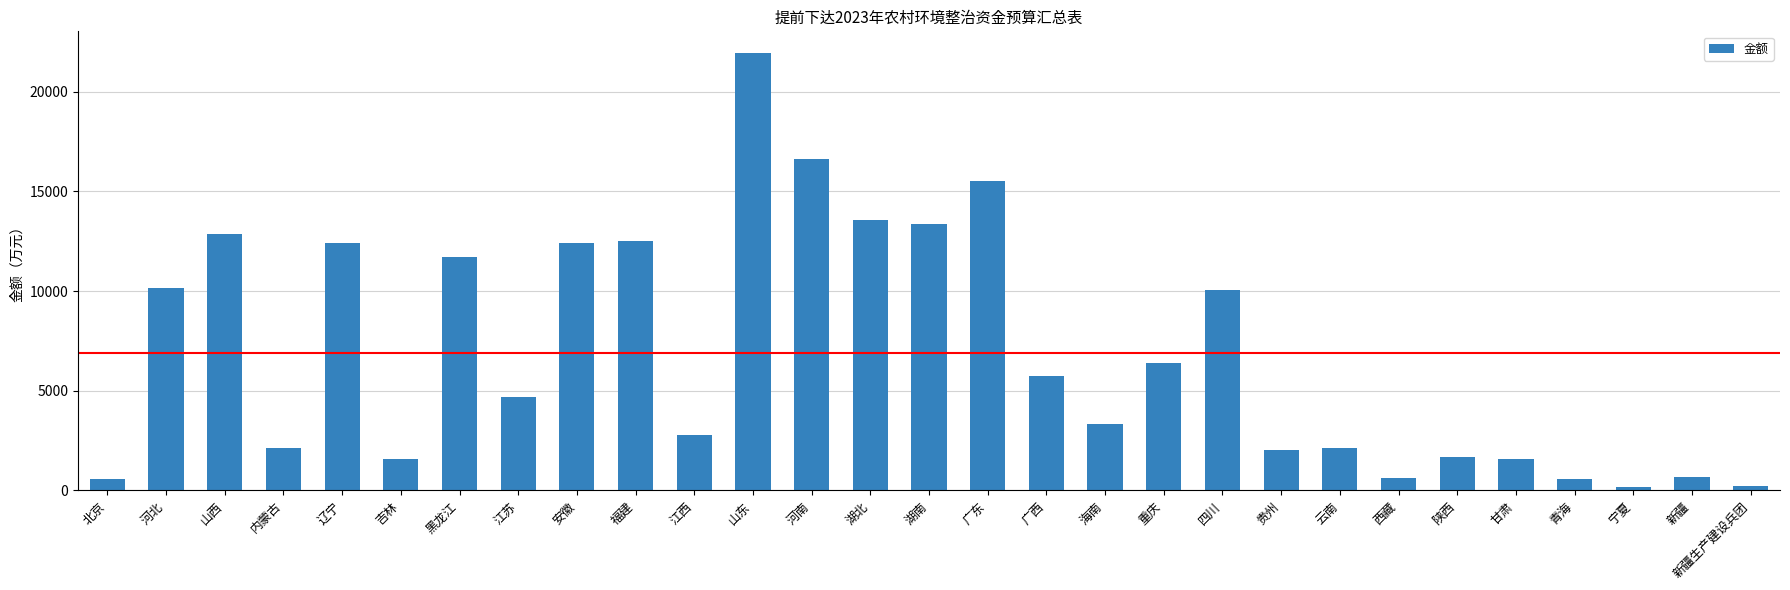

What is the label of the 20th bar from the left?

四川